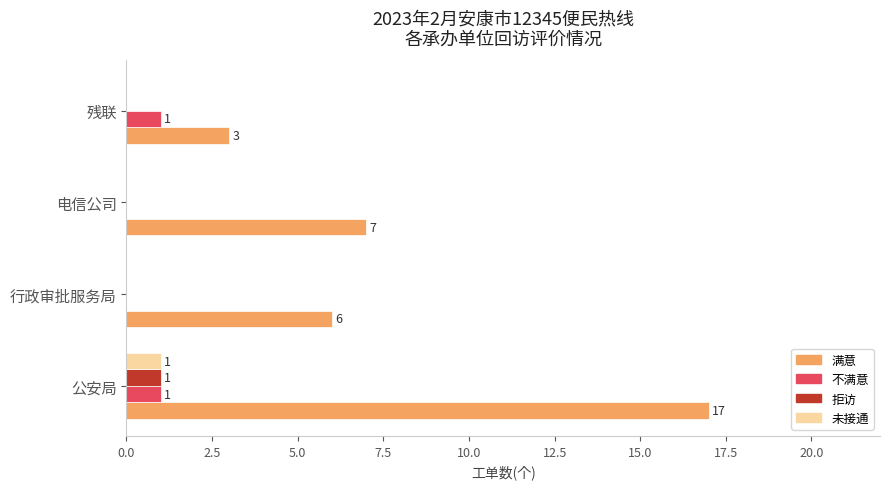

At which category is the sum across all series the highest?

公安局